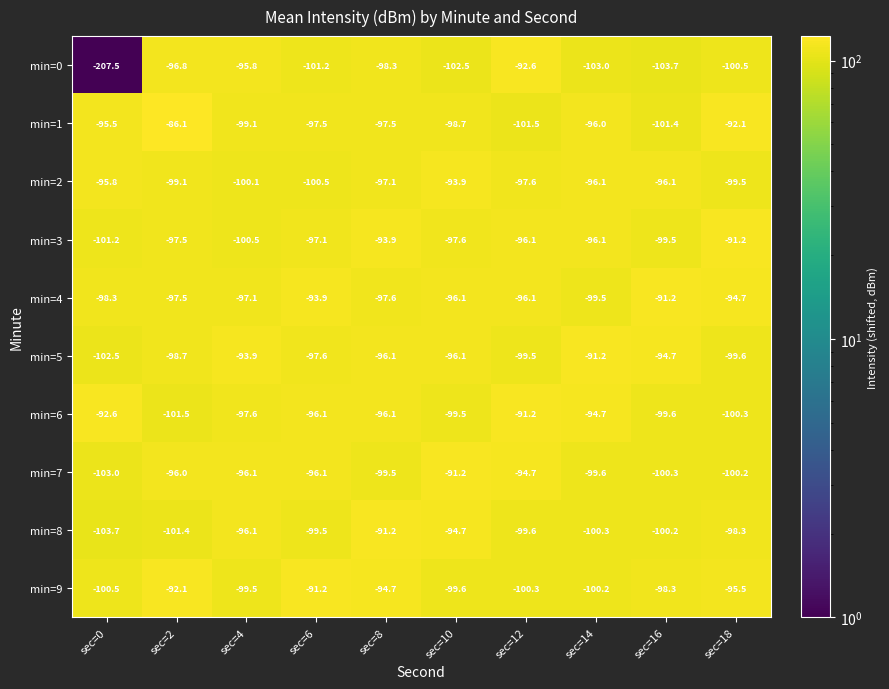

What is the difference between the maximum and minimum values in the min=5 series?

11.3